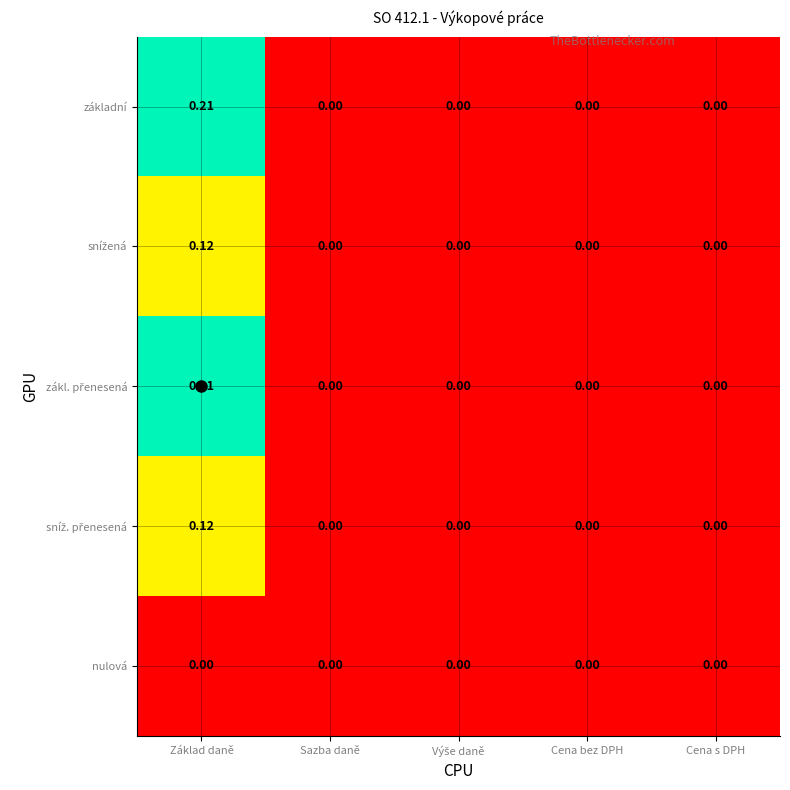

At which category is the sum across all series the highest?

Základ daně